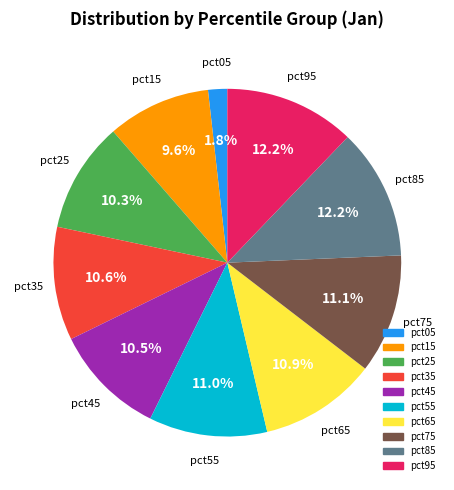

How many segments does this pie chart have?

10